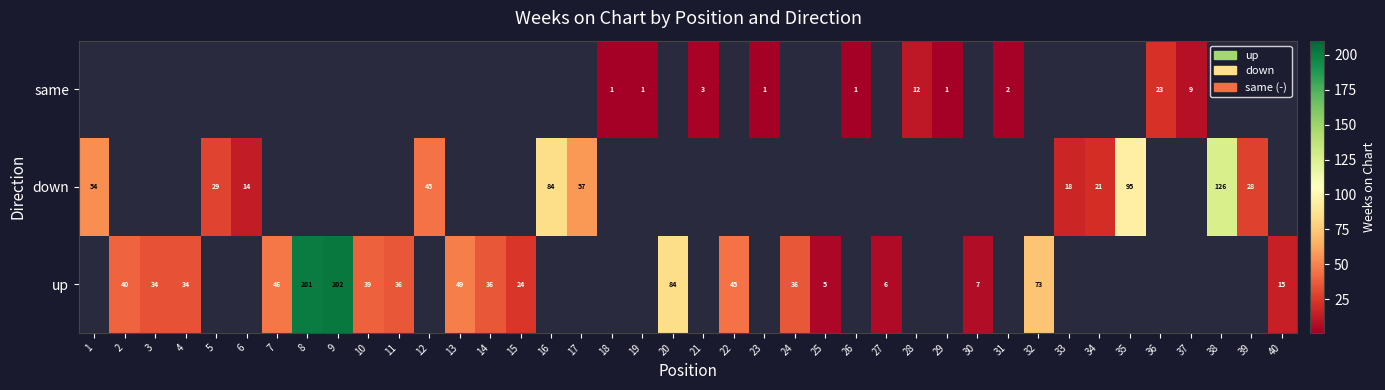

Is the value of down at 33 greater than the value of same at 37?

Yes